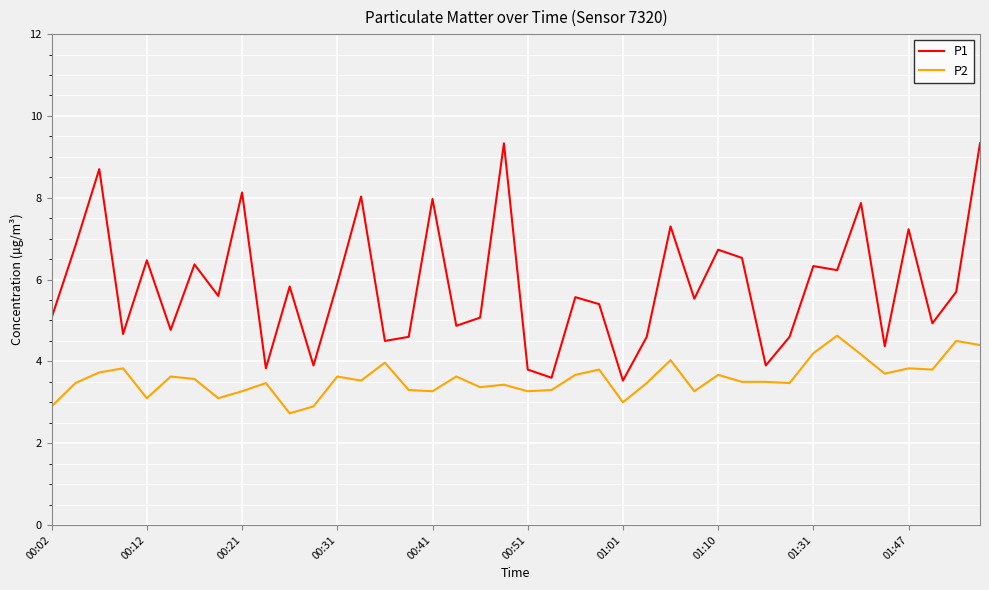

Which series has the largest range (max minus min)?

P1